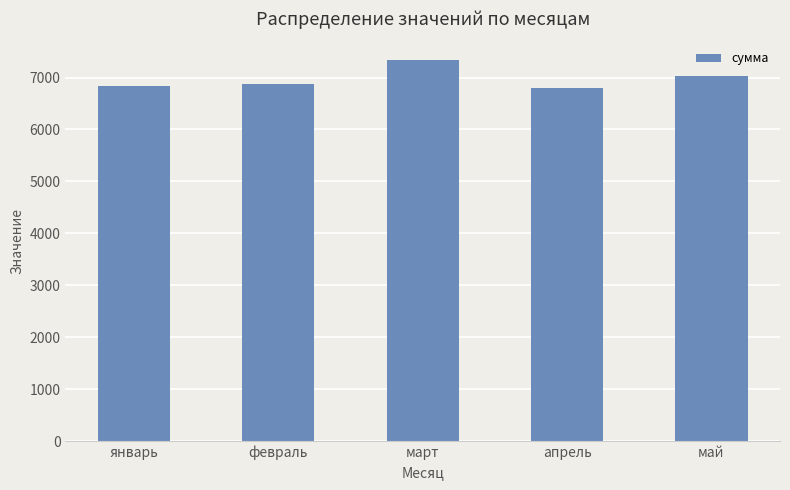

How many values are below 6884?

2